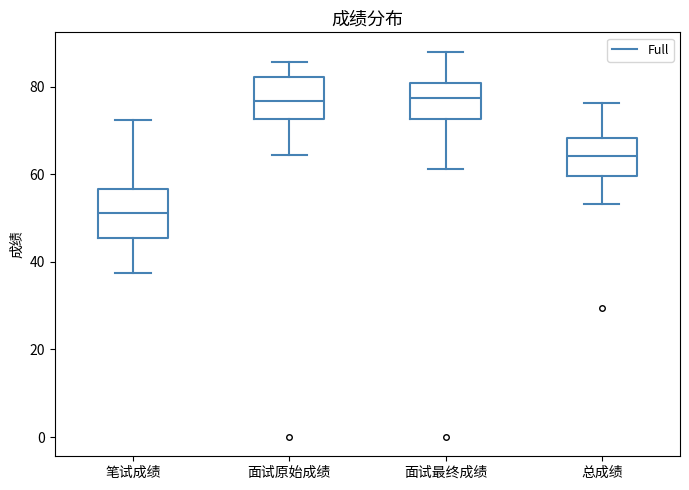

Reading left to right, read every box against the y-axis: the position of its median line, the range the box covers, and the ends of its whiskers. The values are not printed on the chart, so give them approximately, as read against the axis.

笔试成绩: median 52, box 46 to 56, whiskers 38 to 72
面试原始成绩: median 76, box 72 to 82, whiskers 64 to 86
面试最终成绩: median 78, box 72 to 80, whiskers 62 to 88
总成绩: median 64, box 60 to 68, whiskers 54 to 76